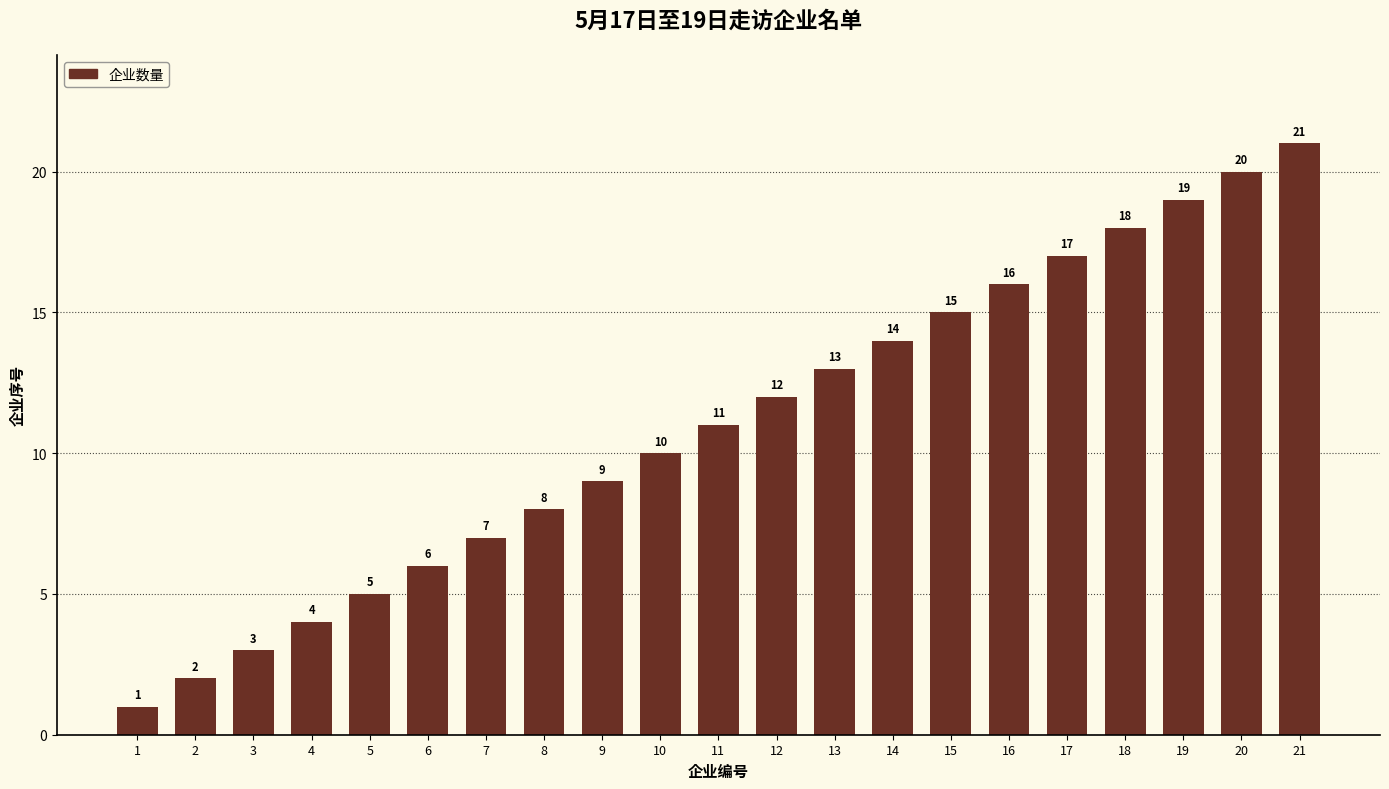

What is the value of the 9th bar from the left?

9